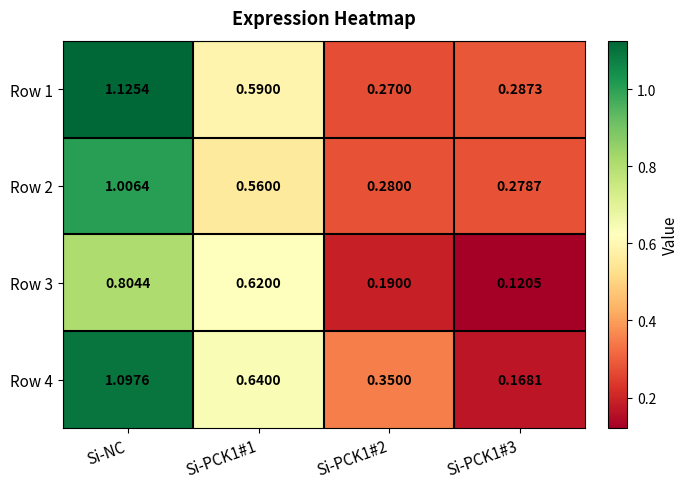

At which category is the sum across all series the highest?

Si-NC